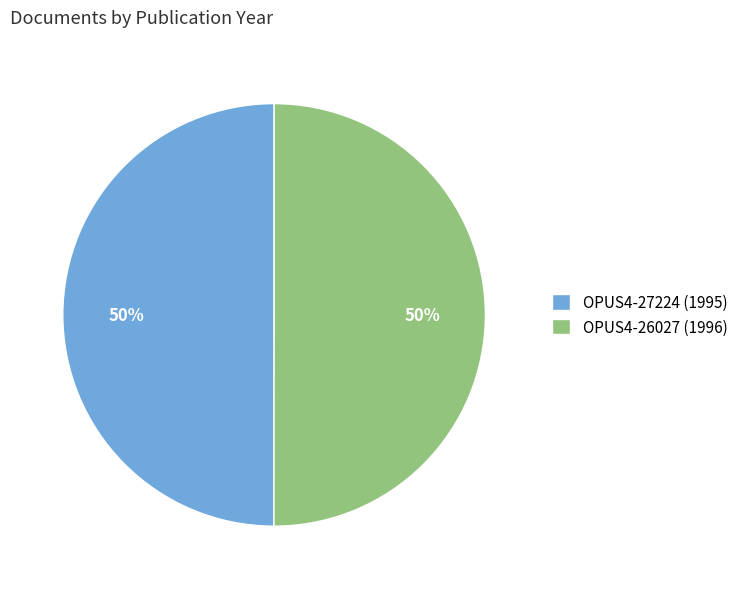

True or false: OPUS4-27224 accounts for 50% of the total.

True